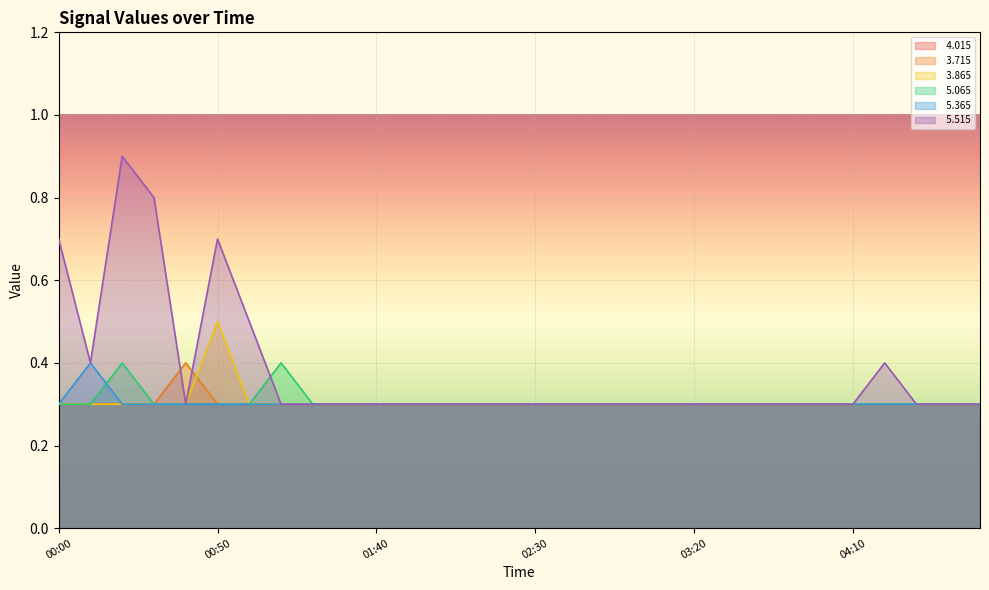

At which label is   5.065 closest to 0?

00:00